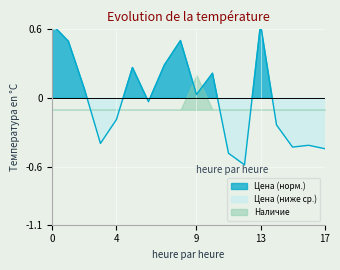

Reading right to left, extract all data points from this chart.

-0.4	-0.4	-0.4	-0.2	0.6	-0.6	-0.5	0.2	0.0	0.5	0.3	-0.0	0.3	-0.2	-0.4	0.1	0.5	0.6